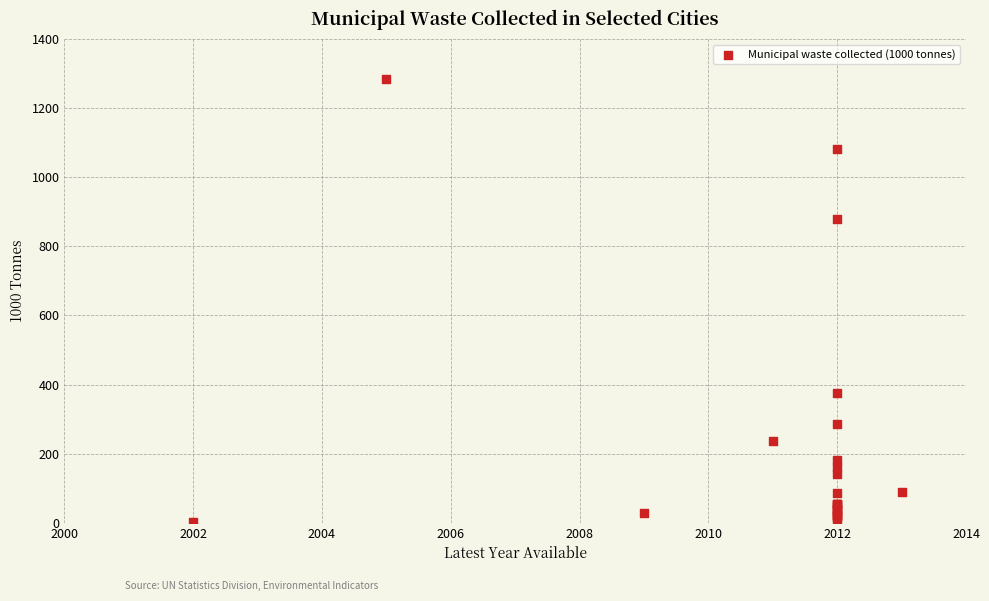

What Y value in the scatter plot is closest to 643?

880.0